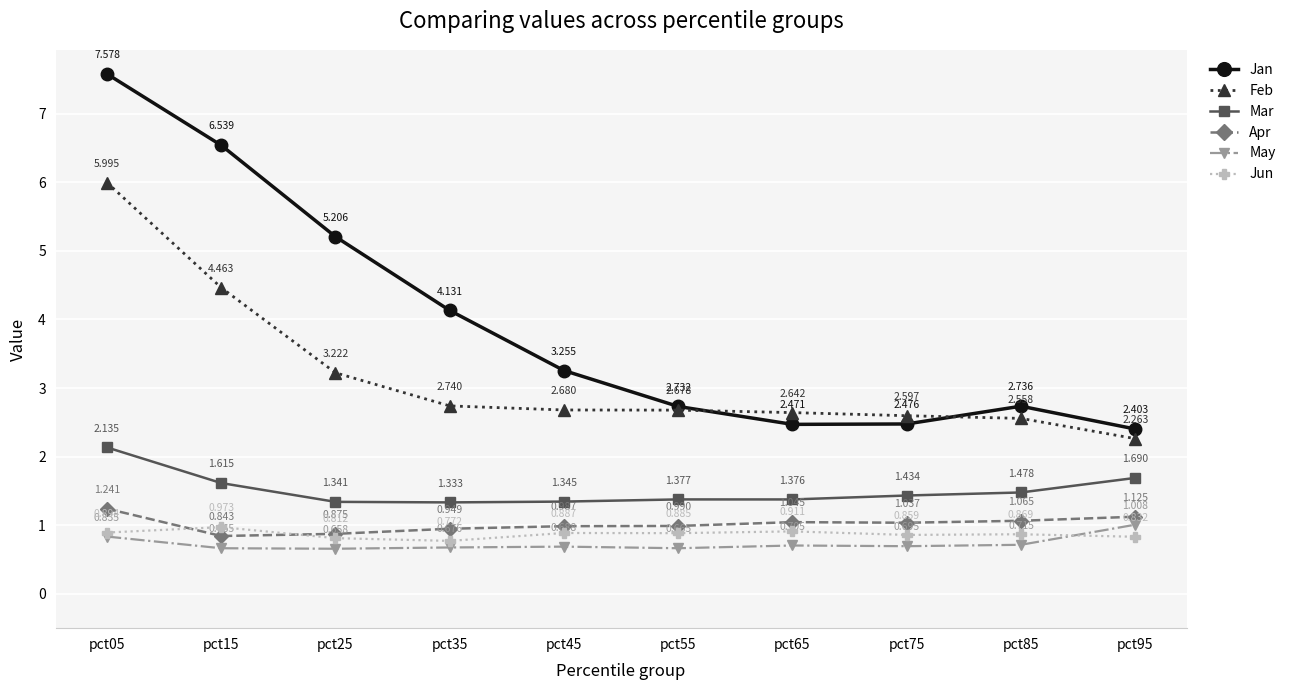

At pct05, list the series in order from largest to smallest.

Jan, Feb, Mar, Apr, Jun, May